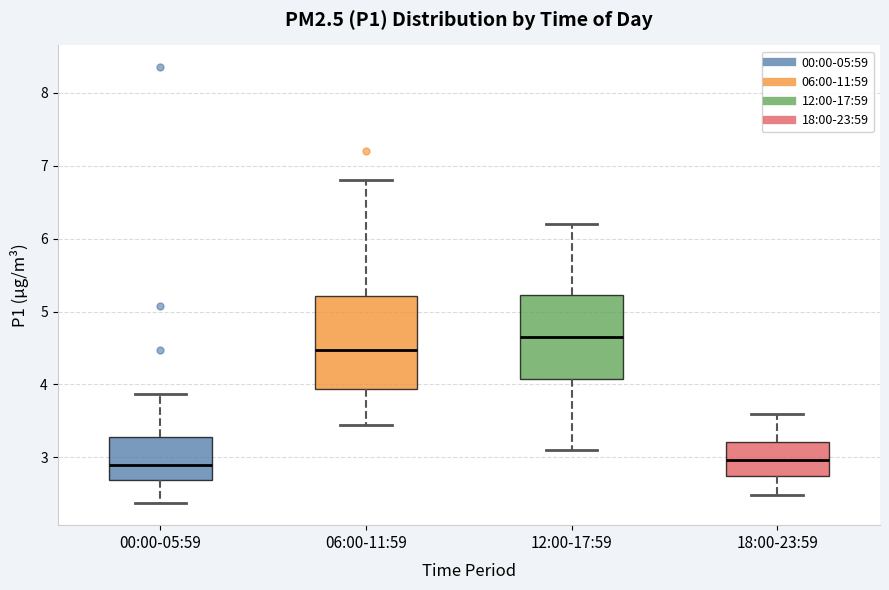

Reading left to right, transcribe this box plot: for each box, give where its median line is, the range the box spans, and where its two whiskers end, as read against the y-axis. The values are not printed on the chart, so give them approximately, as read against the axis.

00:00-05:59: median 2.9, box 2.7 to 3.3, whiskers 2.4 to 3.9
06:00-11:59: median 4.5, box 3.9 to 5.2, whiskers 3.5 to 6.8
12:00-17:59: median 4.7, box 4.1 to 5.2, whiskers 3.1 to 6.2
18:00-23:59: median 3.0, box 2.7 to 3.2, whiskers 2.5 to 3.6